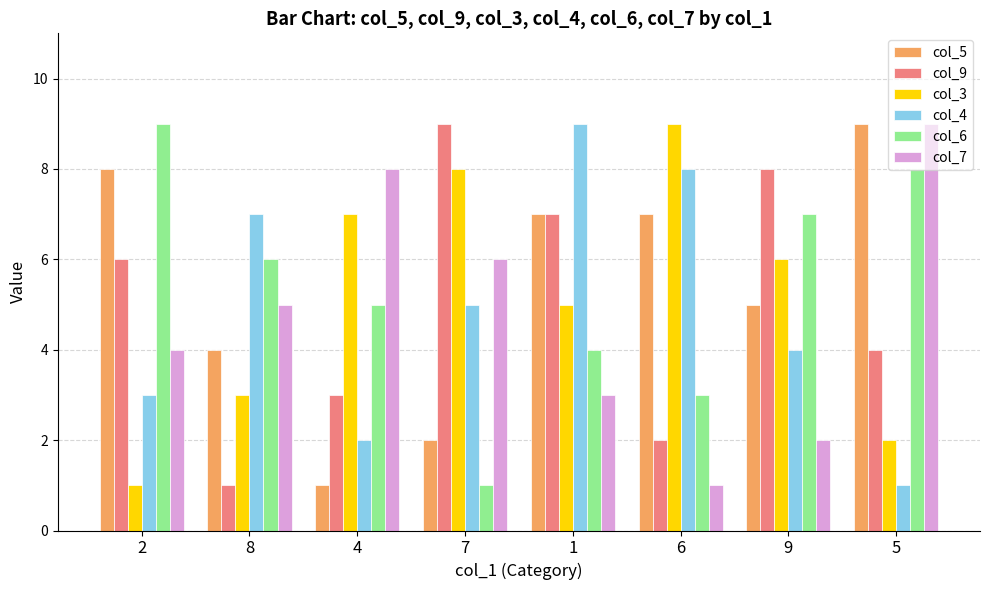

True or false: col_4 has a value of 2 at 4.

True